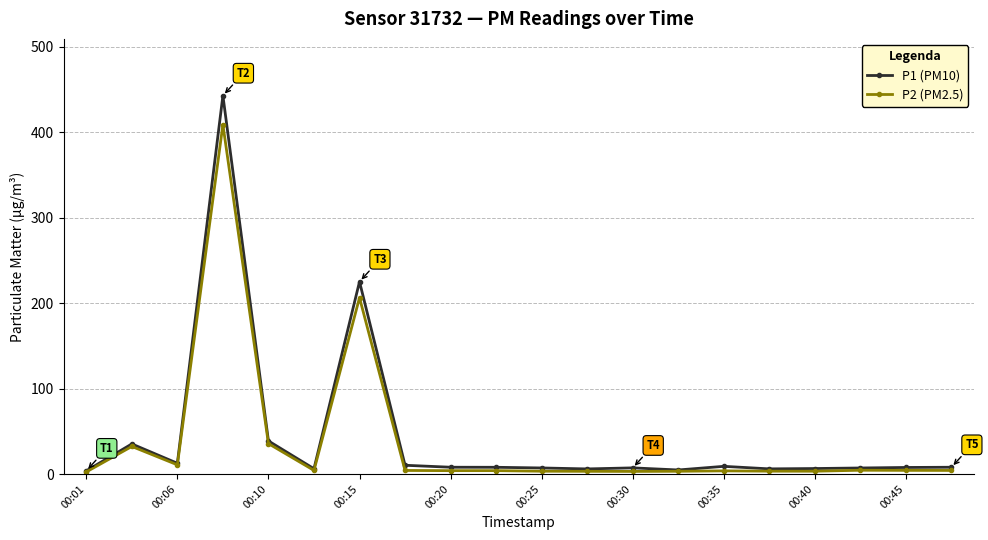

How many data points in P1 (PM10) are above 7?

14